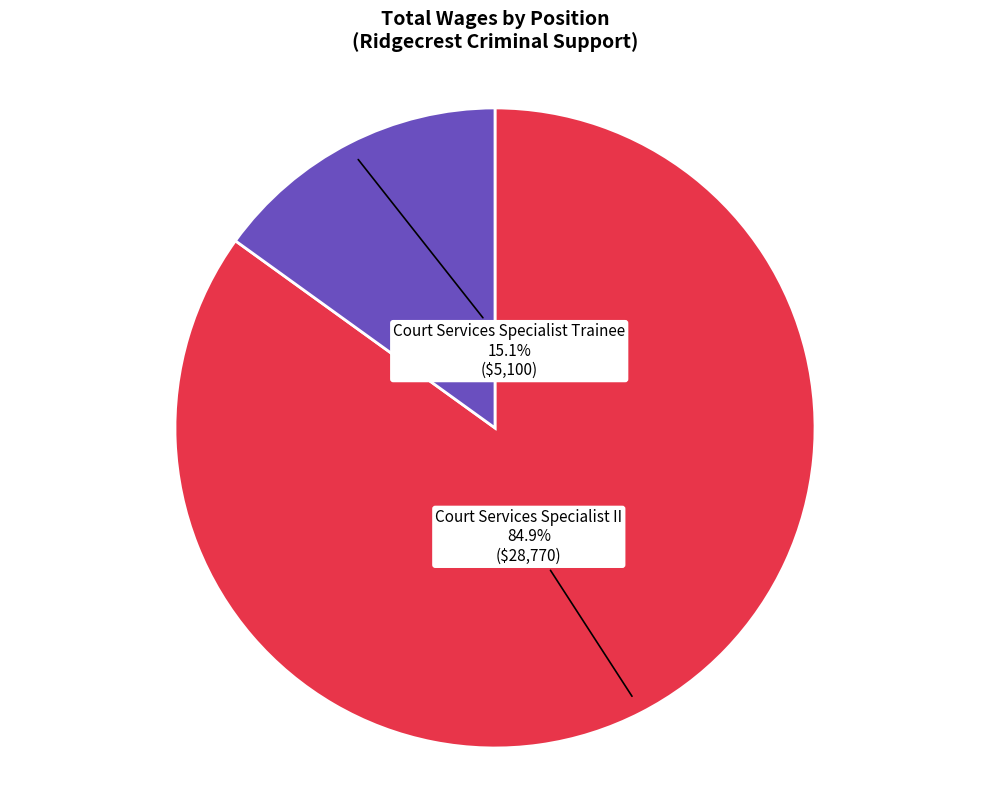

Which category has the biggest portion of the pie?

Court Services Specialist II